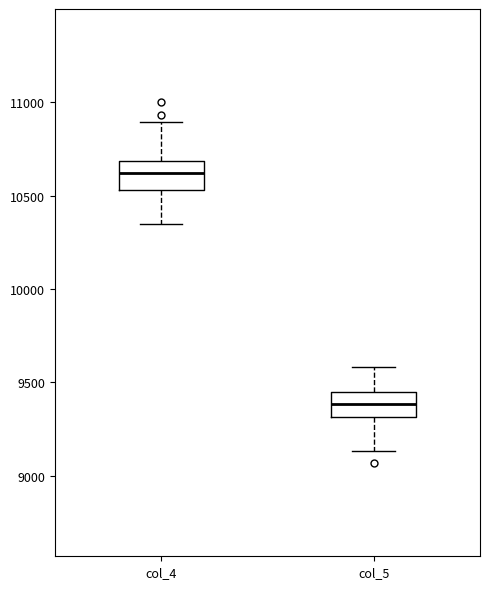

Reading left to right, read every box against the y-axis: the position of its median line, the range the box covers, and the ends of its whiskers. The values are not printed on the chart, so give them approximately, as read against the axis.

col_4: median 10600, box 10550 to 10700, whiskers 10350 to 10900
col_5: median 9400, box 9300 to 9450, whiskers 9150 to 9600